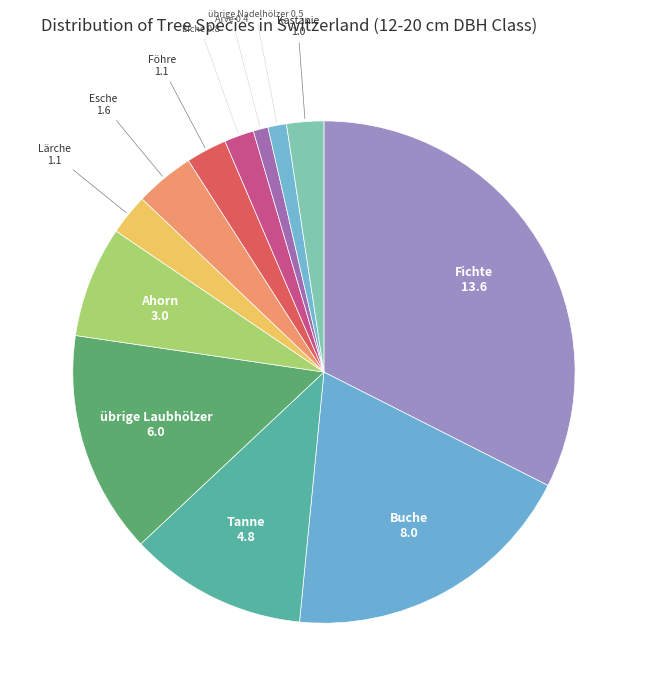

Is it true that Ahorn is 1% of the pie?

False